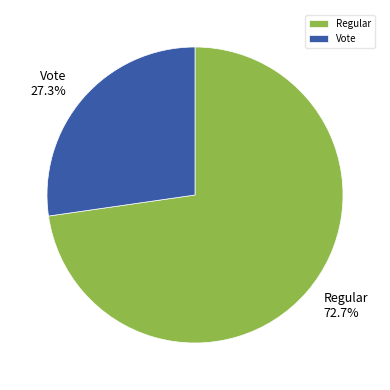

To the nearest percent, what portion does Regular represent?

73%